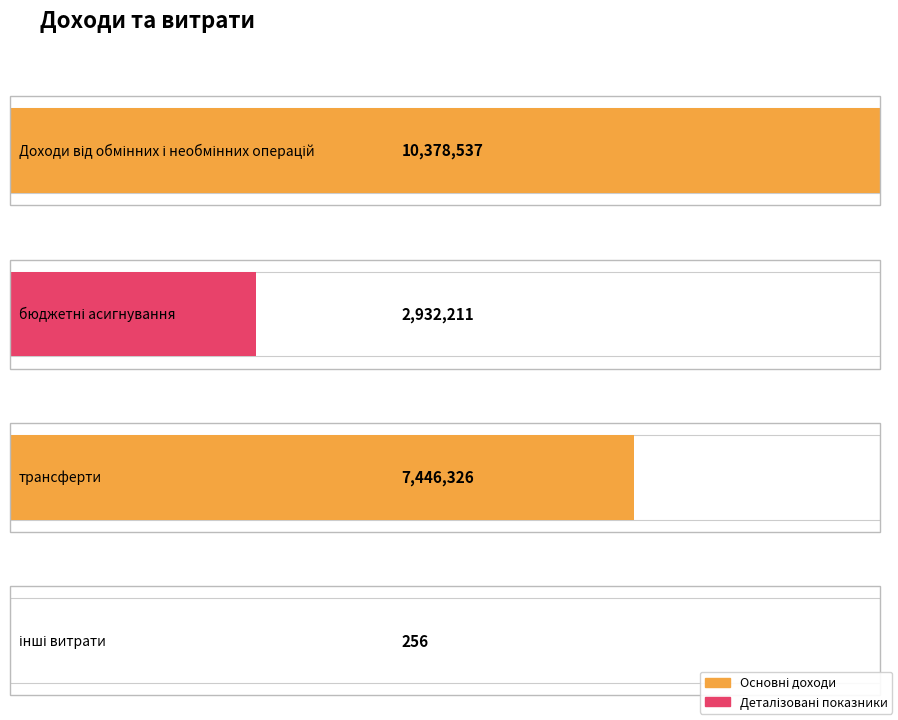

What is the approximate value at бюджетні асигнування, to the nearest 50?

2932200